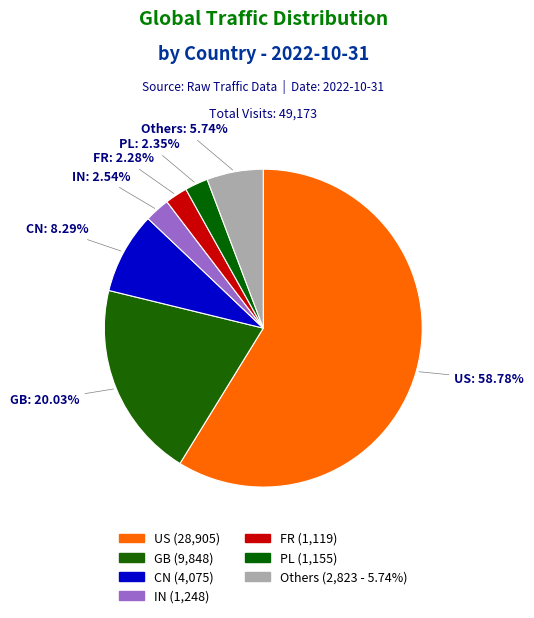

Which slice is the largest?

US